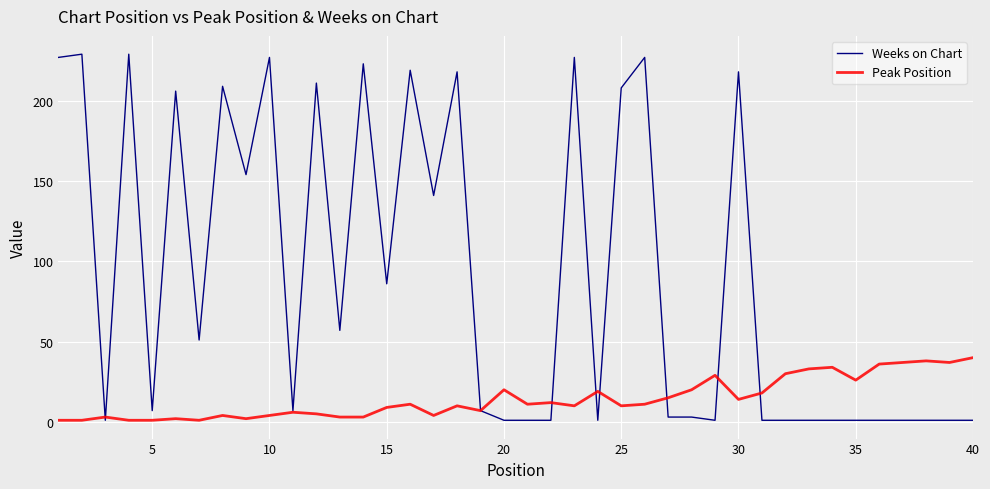

What is the average value of the Weeks on Chart series?

90